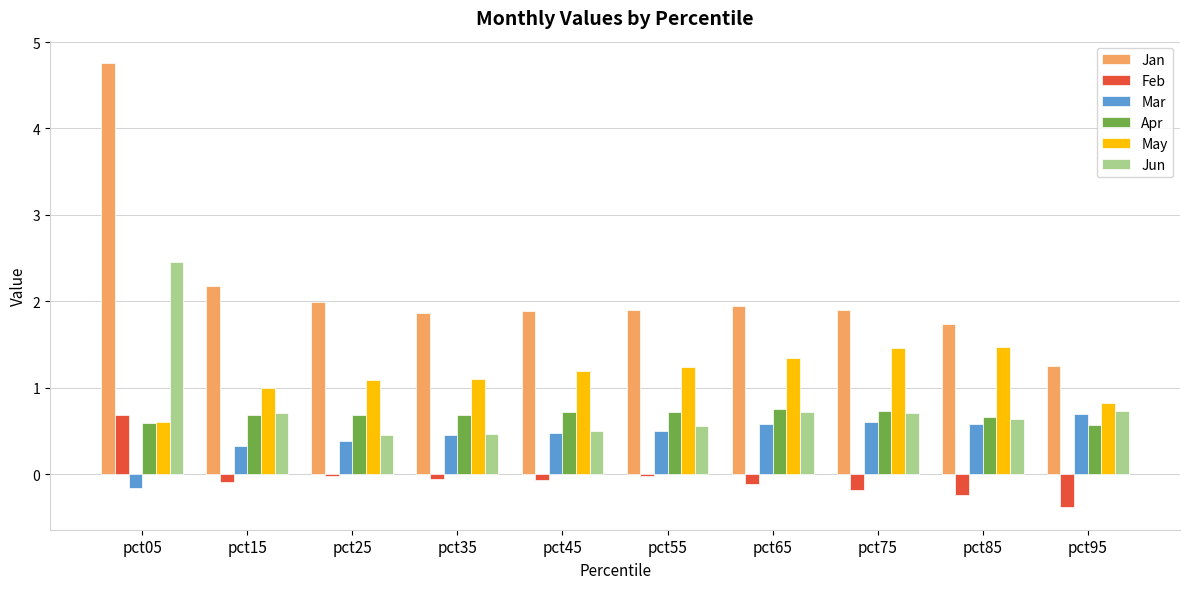

What is the value of the Mar bar at the 1st from the left?

-0.2